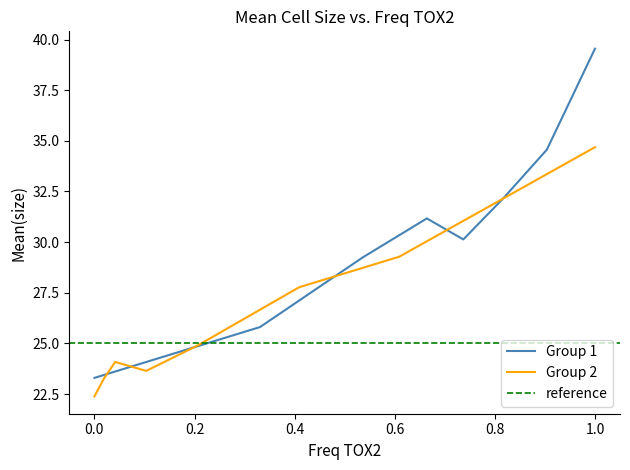

What is the difference between the maximum and second lowest values in the Group 2 Mean(size) series?

11.4